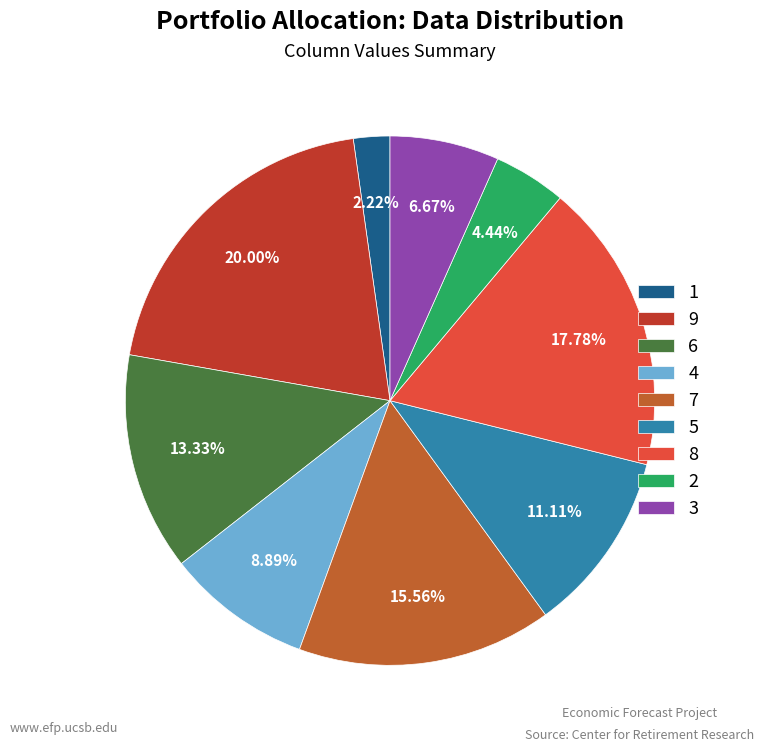

Which slice is the smallest?

1